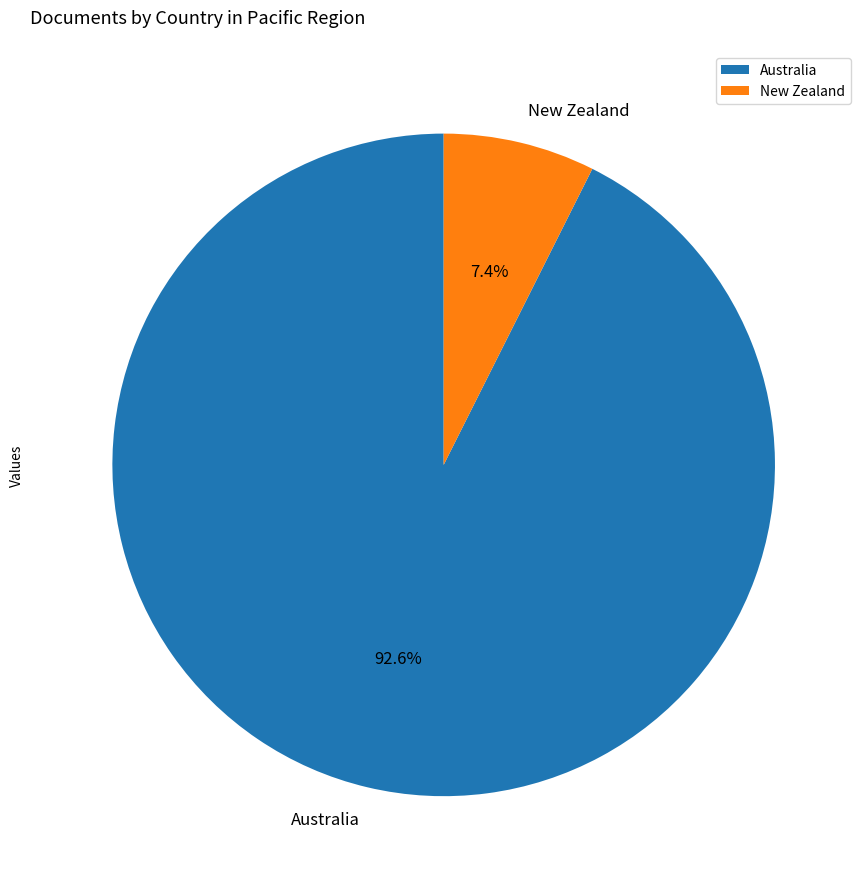

Which slice represents more than half of the pie?

Australia